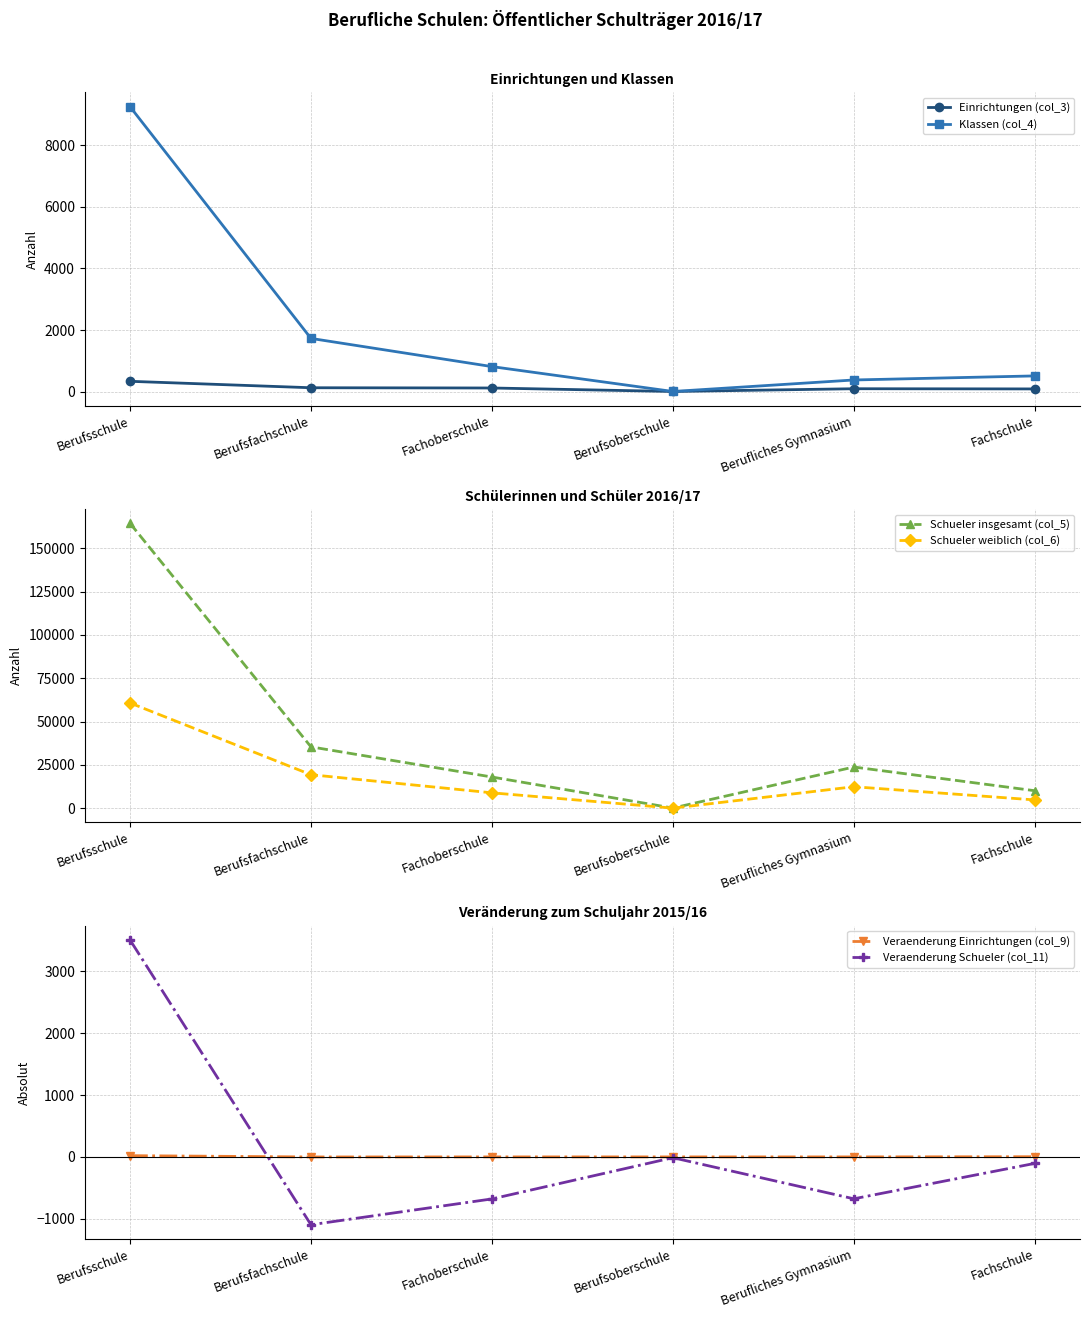

Where does the Klassen (col_4) series first go above 813?

Berufsschule